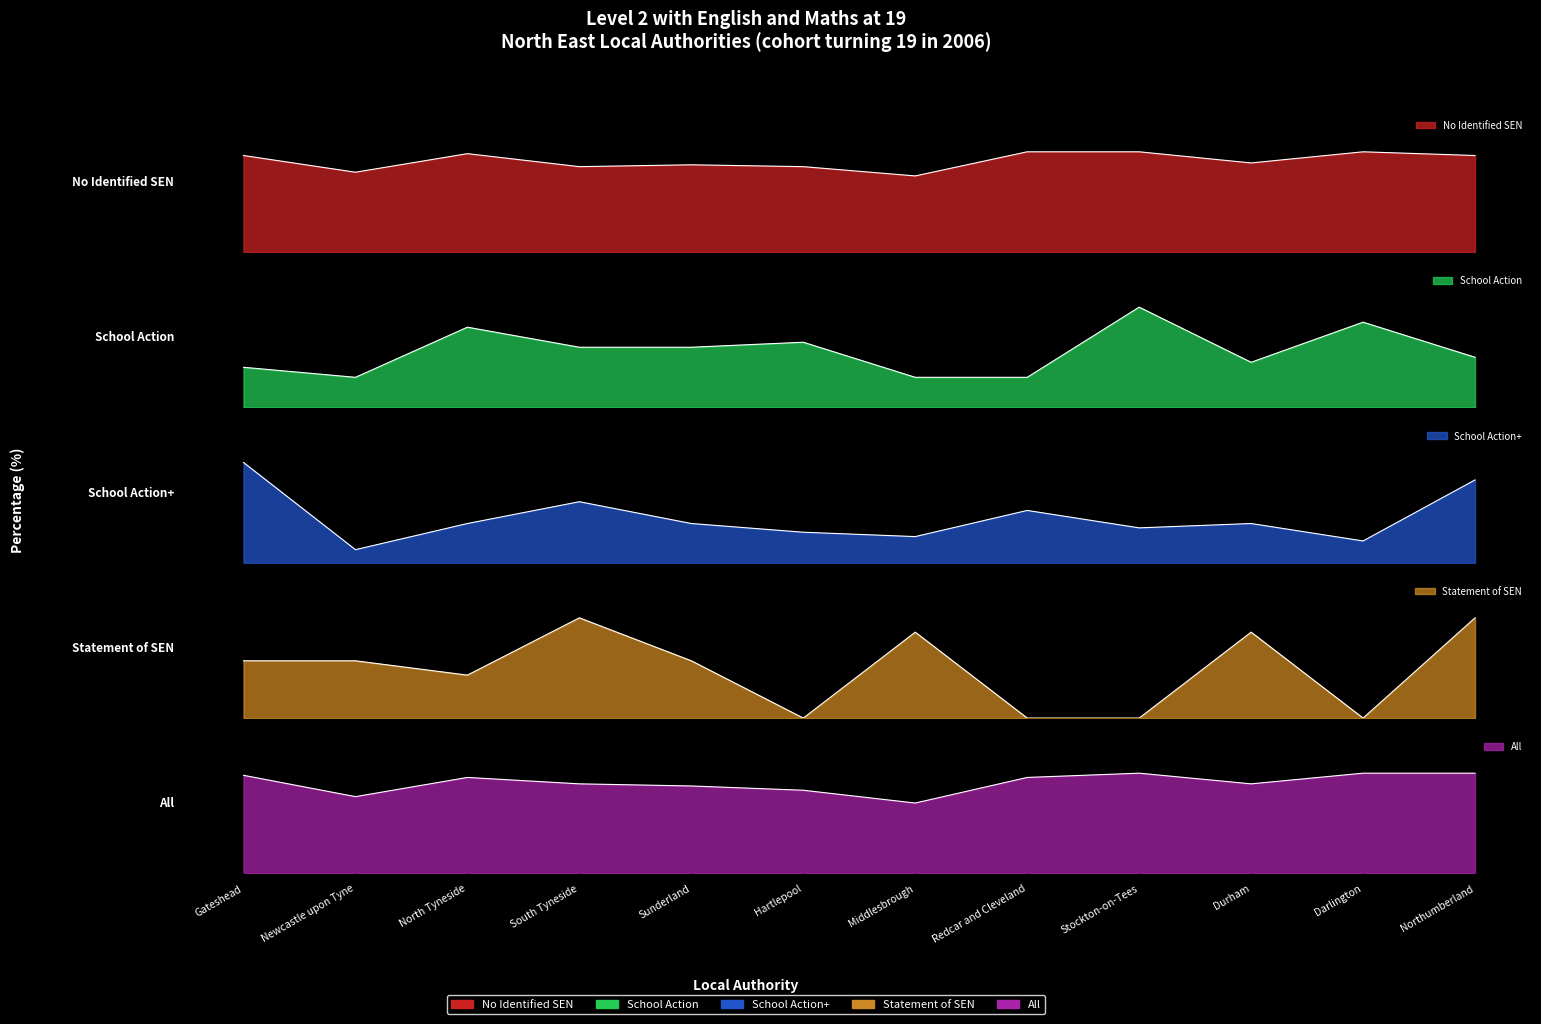

What position from the left is Middlesbrough?

7